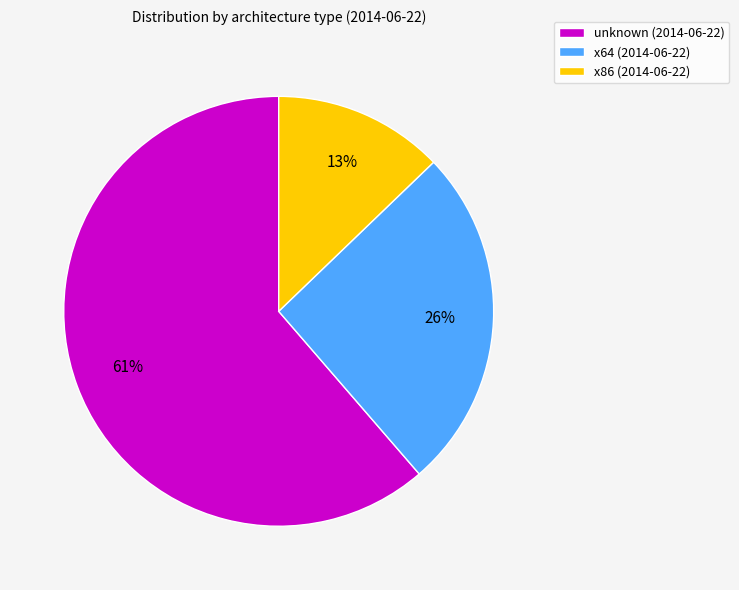

How many slices are in this pie chart?

3